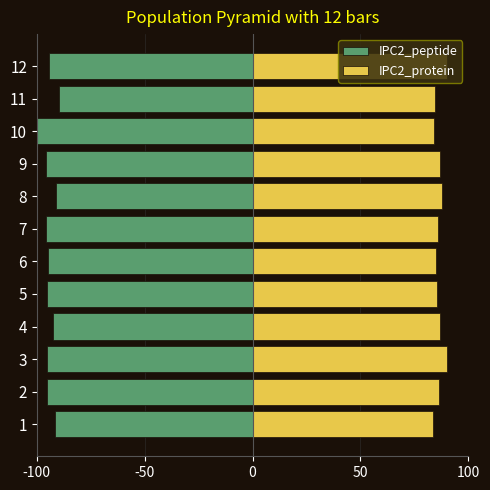

True or false: IPC2_peptide has a value of -164.6 at 4.

False